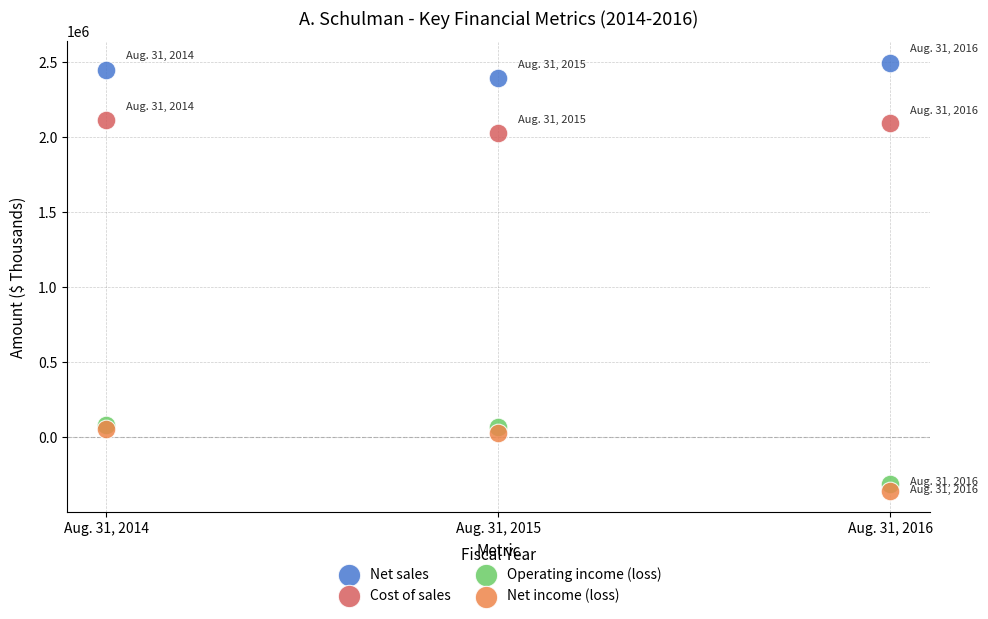

Which series contains the highest Y value?

Net sales